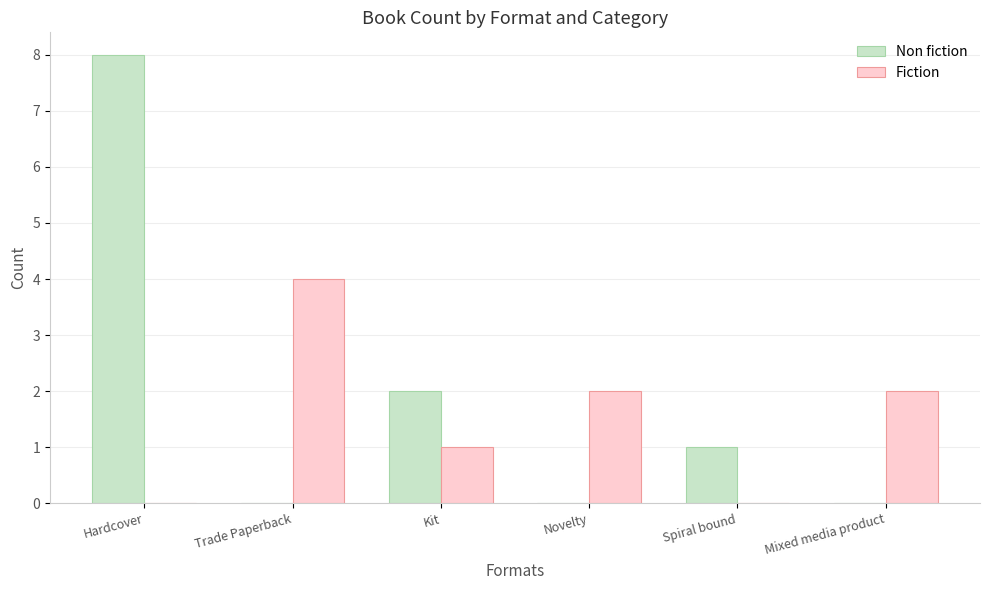

How many groups of bars are there?

6